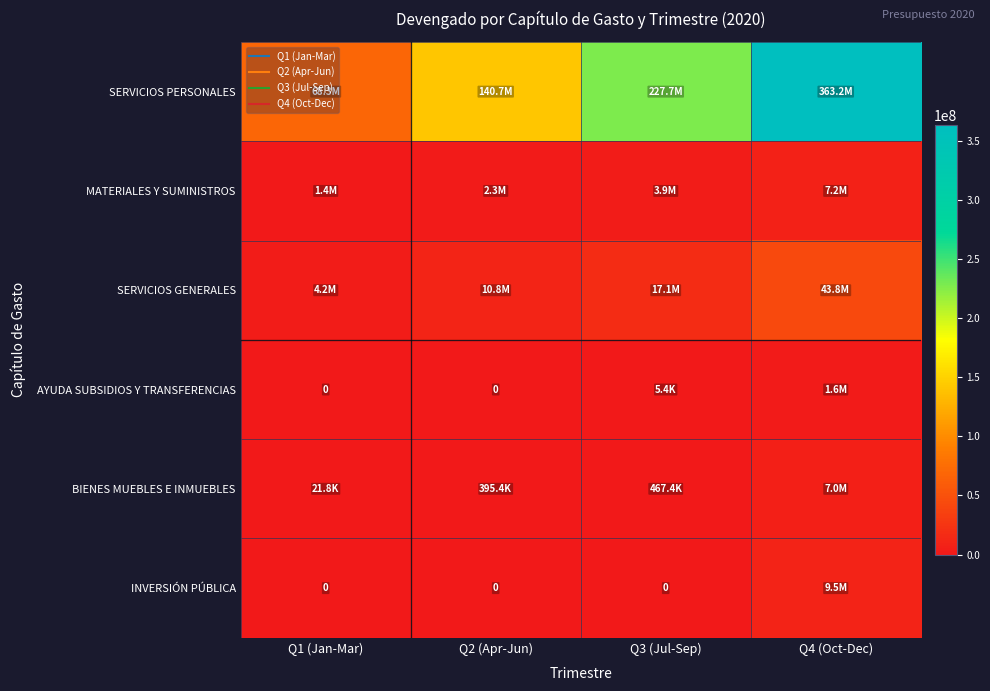

At which label does SERVICIOS PERSONALES first exceed 227704997?

Q3 (Jul-Sep)